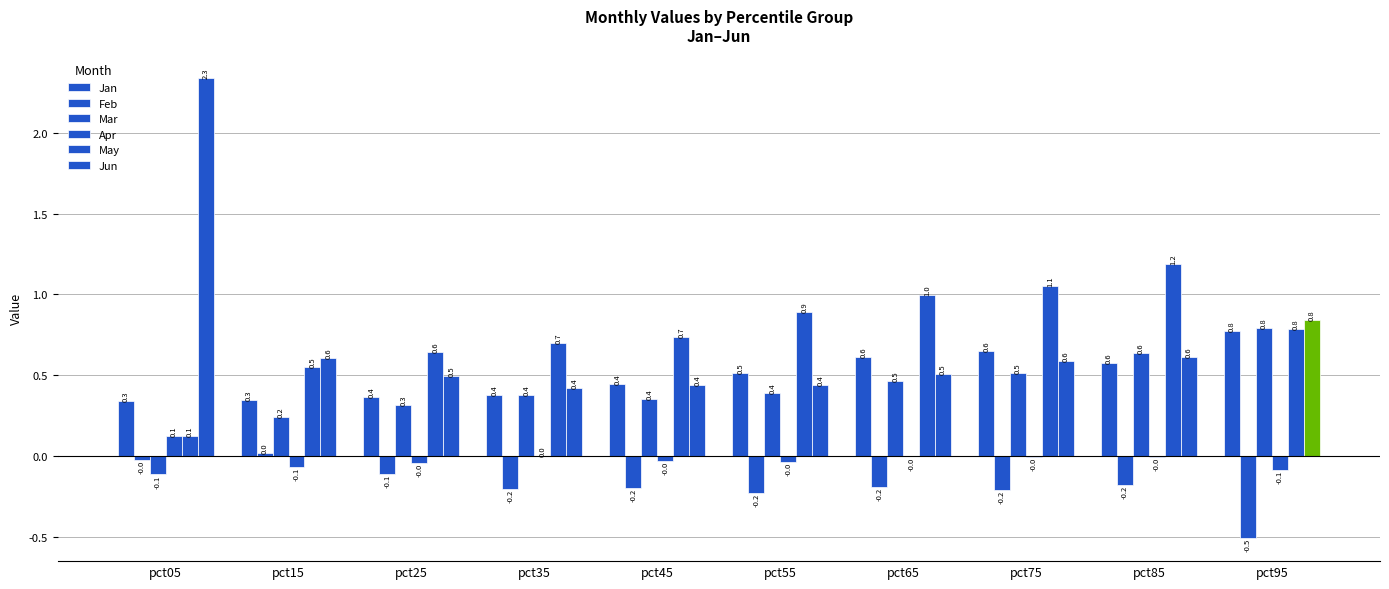

At which label does Mar first exceed 0?

pct15